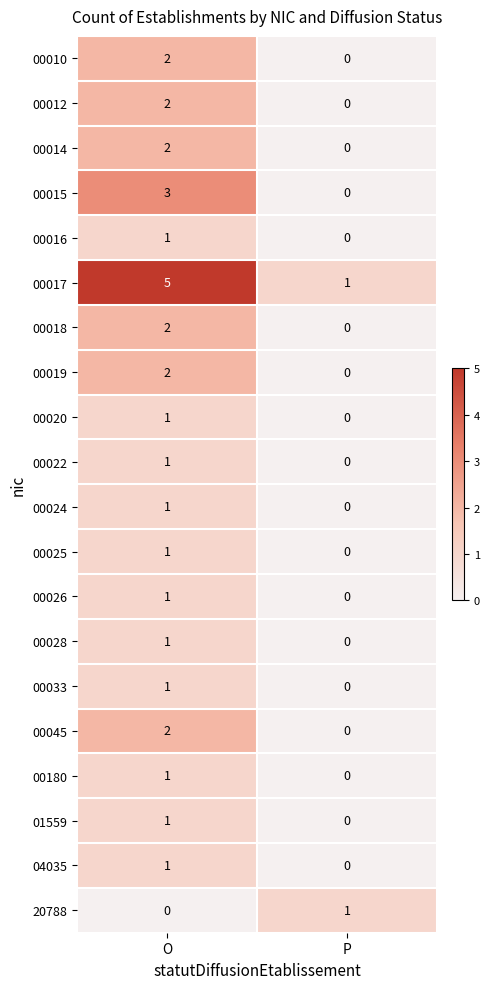

The 00028 series shows 0 at O. True or false?

False